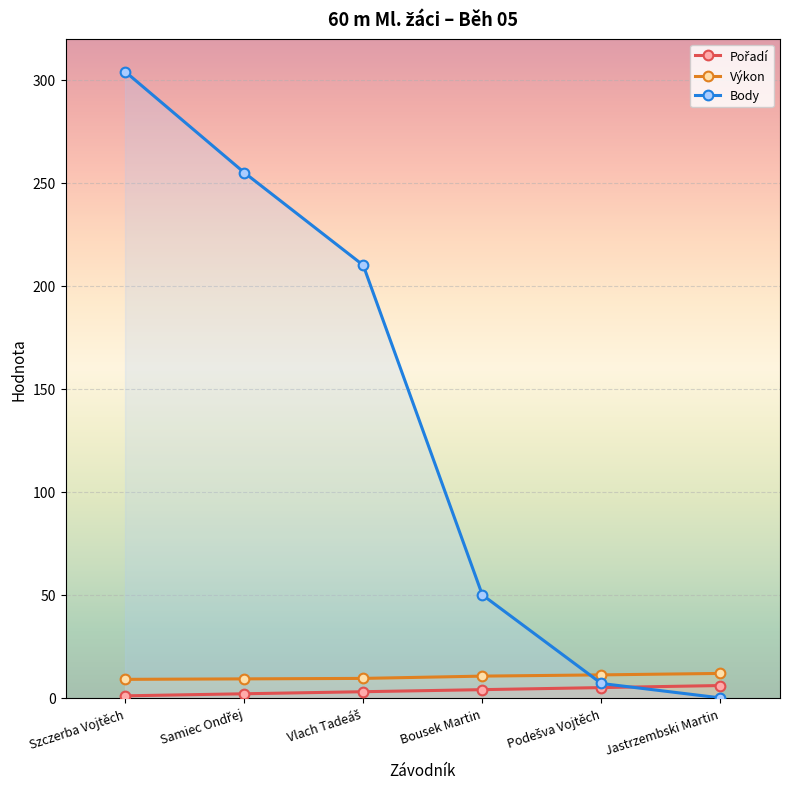

Reading right to left, list all the values displayed in this chart.

Pořadí: Jastrzembski Martin=6.0	Podešva Vojtěch=5.0	Bousek Martin=4.0	Vlach Tadeáš=3.0	Samiec Ondřej=2.0	Szczerba Vojtěch=1.0
Výkon: Jastrzembski Martin=11.9	Podešva Vojtěch=11.2	Bousek Martin=10.6	Vlach Tadeáš=9.5	Samiec Ondřej=9.2	Szczerba Vojtěch=9.0
Body: Jastrzembski Martin=0.0	Podešva Vojtěch=7.0	Bousek Martin=50.0	Vlach Tadeáš=210.0	Samiec Ondřej=255.0	Szczerba Vojtěch=304.0